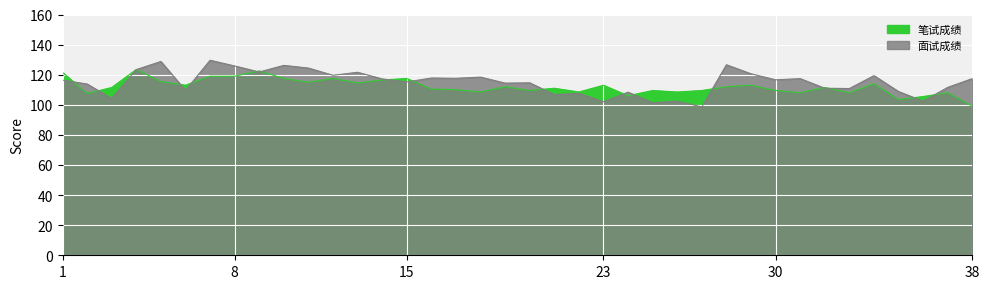

At how many categories does at least one series exceed 112?

26